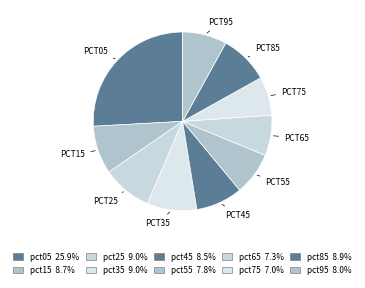

To the nearest percent, what percentage of the pie is pct25?

9%